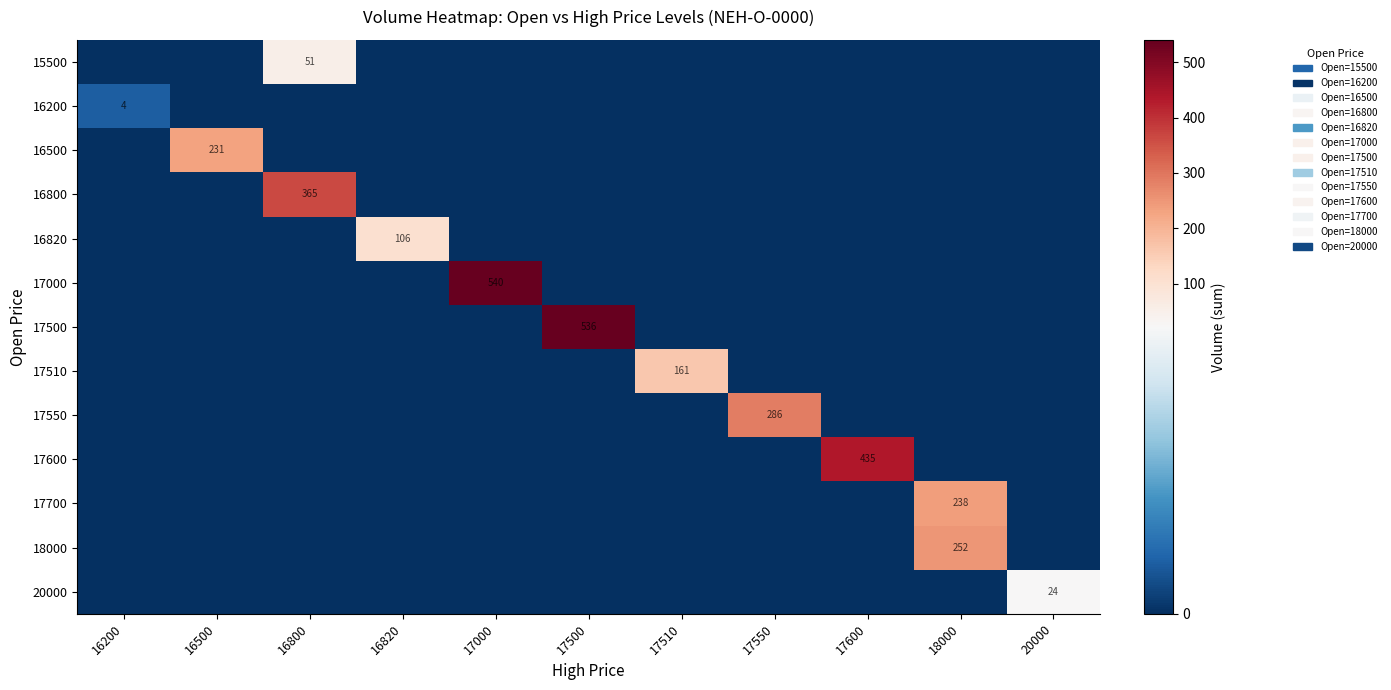

True or false: 20000 has a value of 24 at 20000.

True